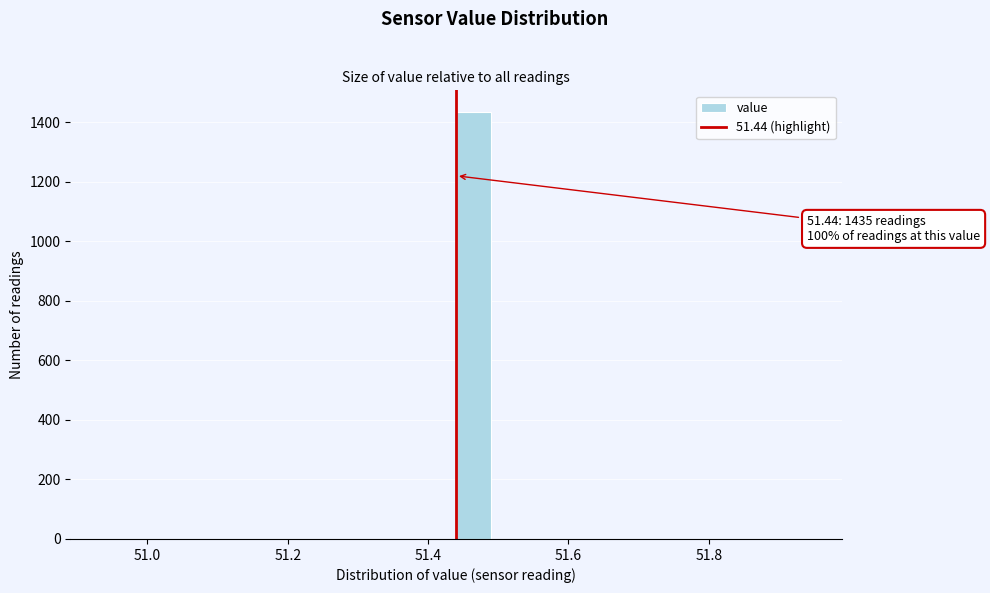

Read against the x-axis, roughly where is the centre of the tallest bar?

51.46